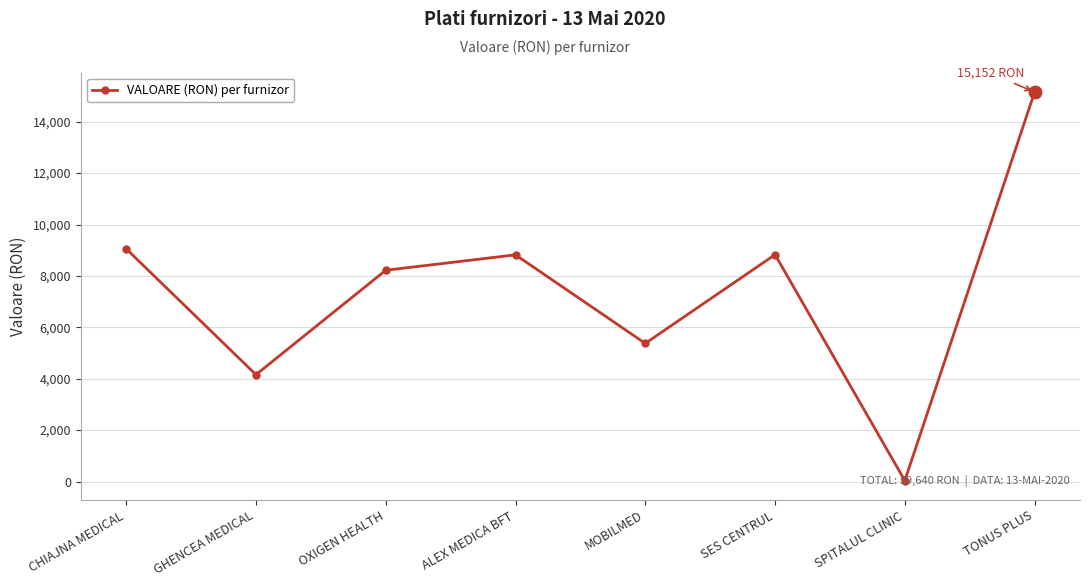

Where is the first local maximum?

ALEX MEDICA BFT